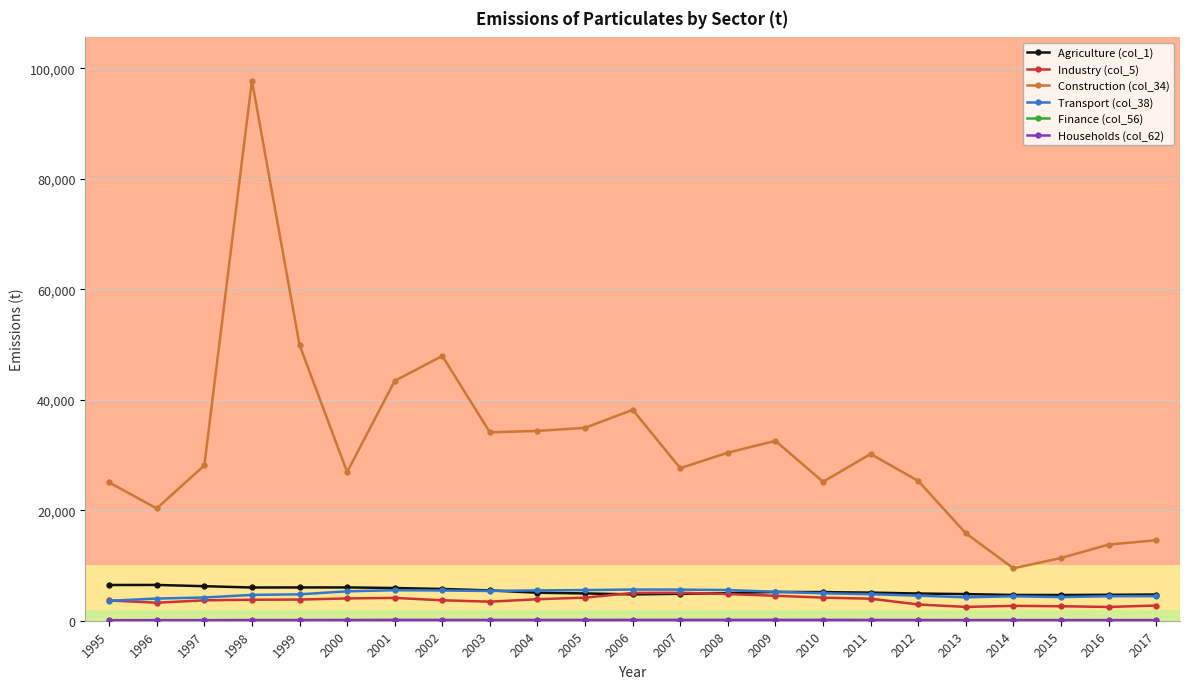

Between 2008 and 2016, which series saw the biggest shift?

Construction (col_34)